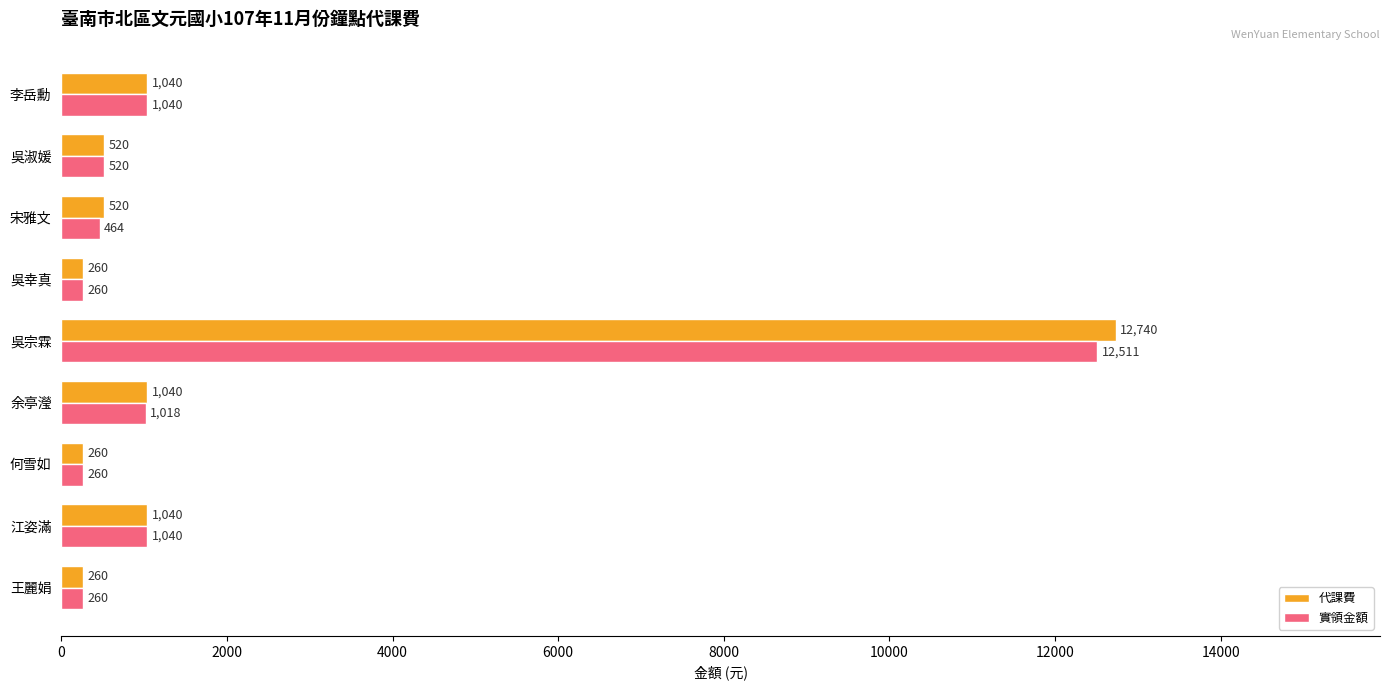

What is the difference between the highest and lowest values at 宋雅文?

56